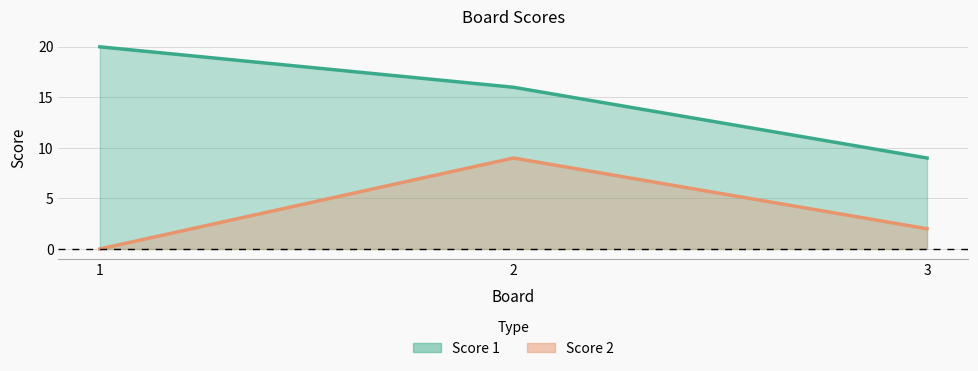

Reading left to right, what are all the values shown in this chart?

Score 1: 1=20	2=16	3=9
Score 2: 1=0	2=9	3=2